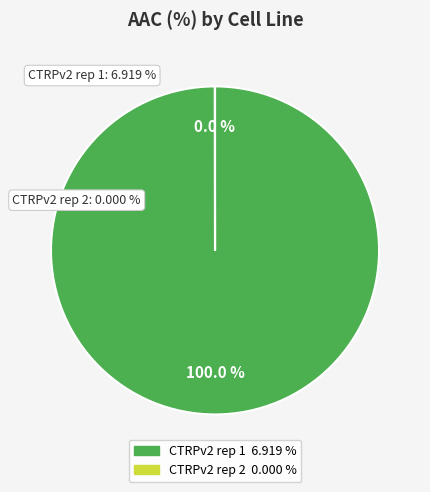

How many segments does this pie chart have?

2